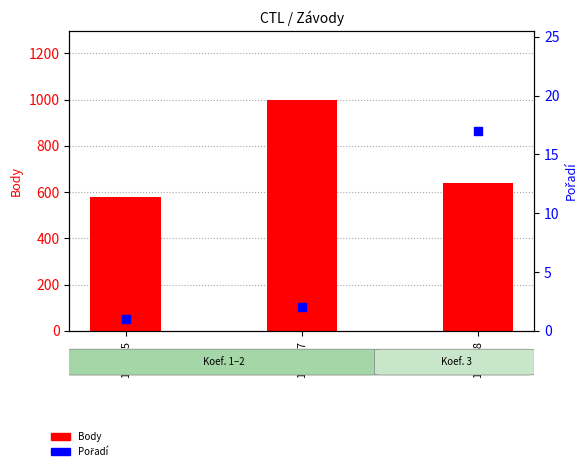

Which series has the largest Y range (max minus min)?

Body